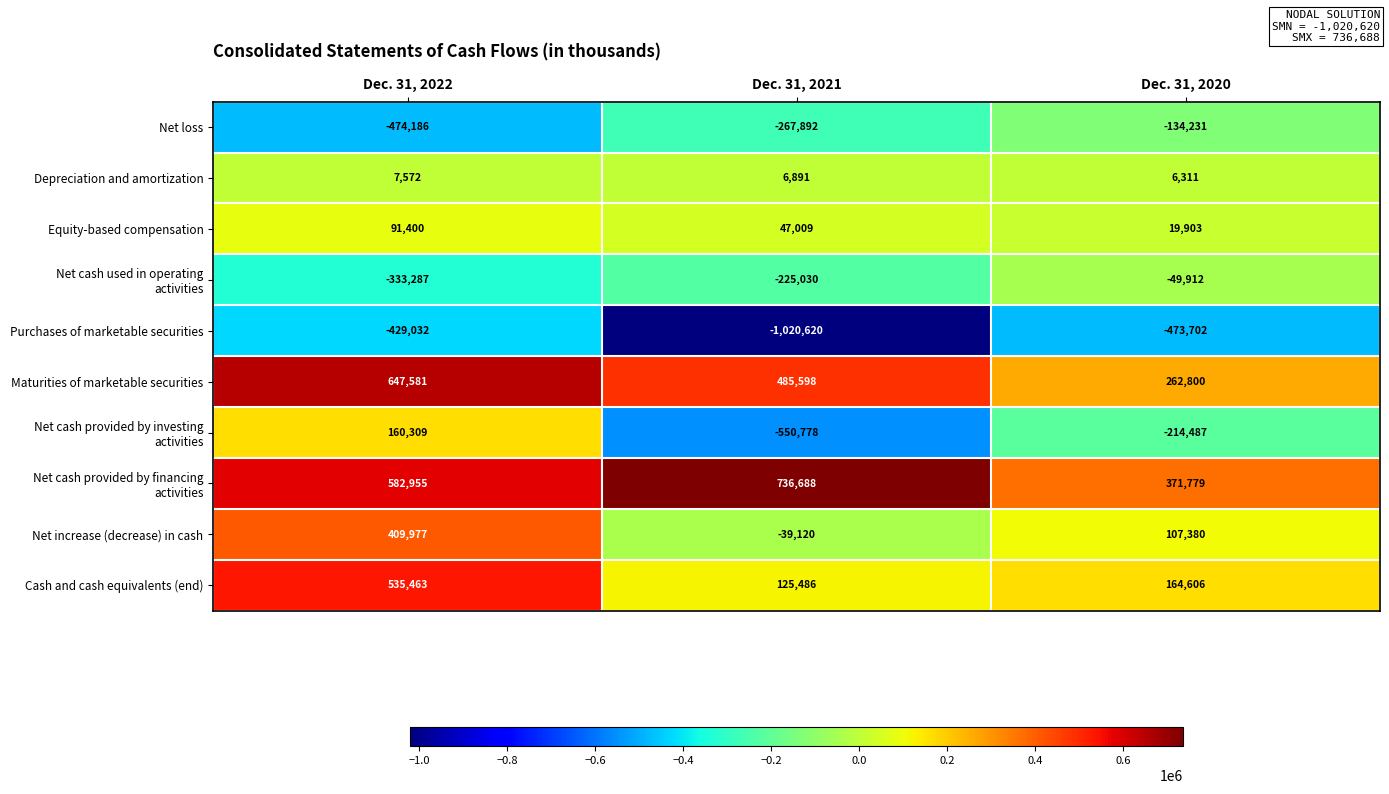

True or false: Depreciation and amortization has a value of 6891 at Dec. 31, 2021.

True